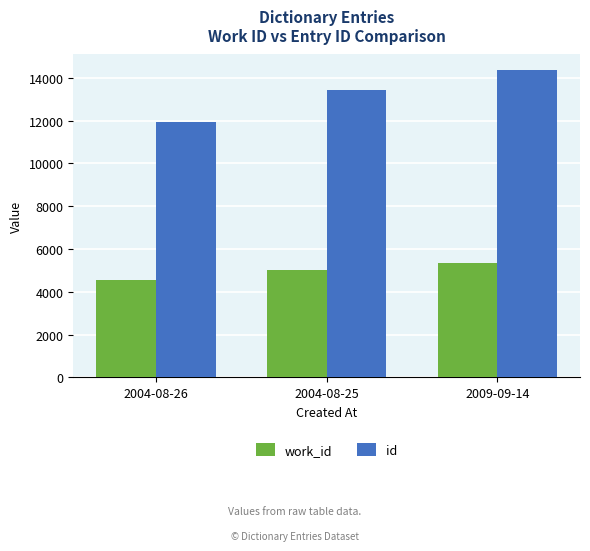

How many categories are shown in the chart?

3